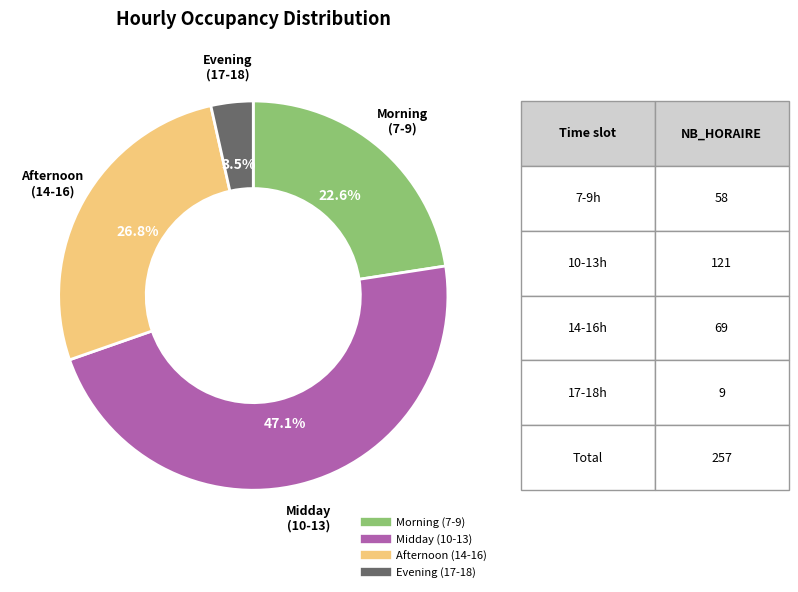

Is there any slice that represents more than half of the pie?

No